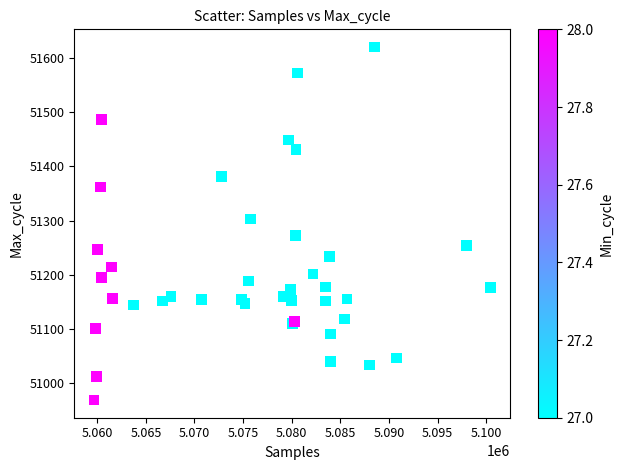

What Y value in the scatter plot is closest to 51294?

51303